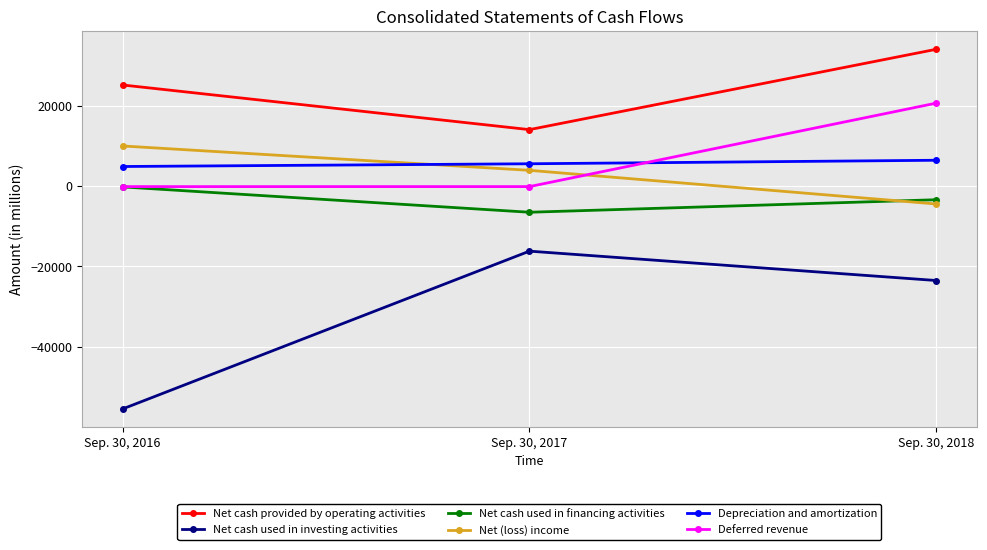

Which category has the lowest value in the Net cash provided by operating activities series?

Sep. 30, 2017